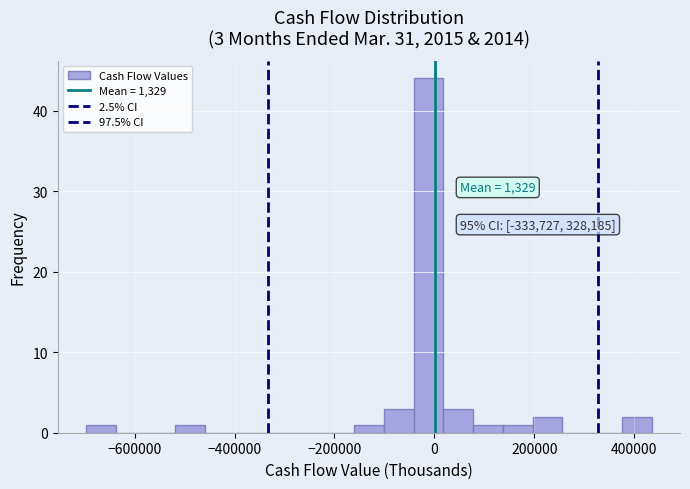

Read against the x-axis, roughly where is the centre of the tallest bar?

-20000